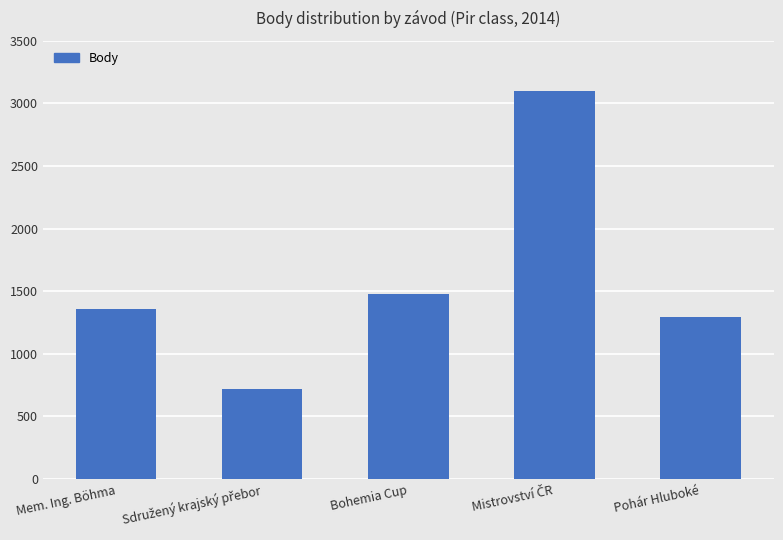

What is the greatest value displayed?

3096